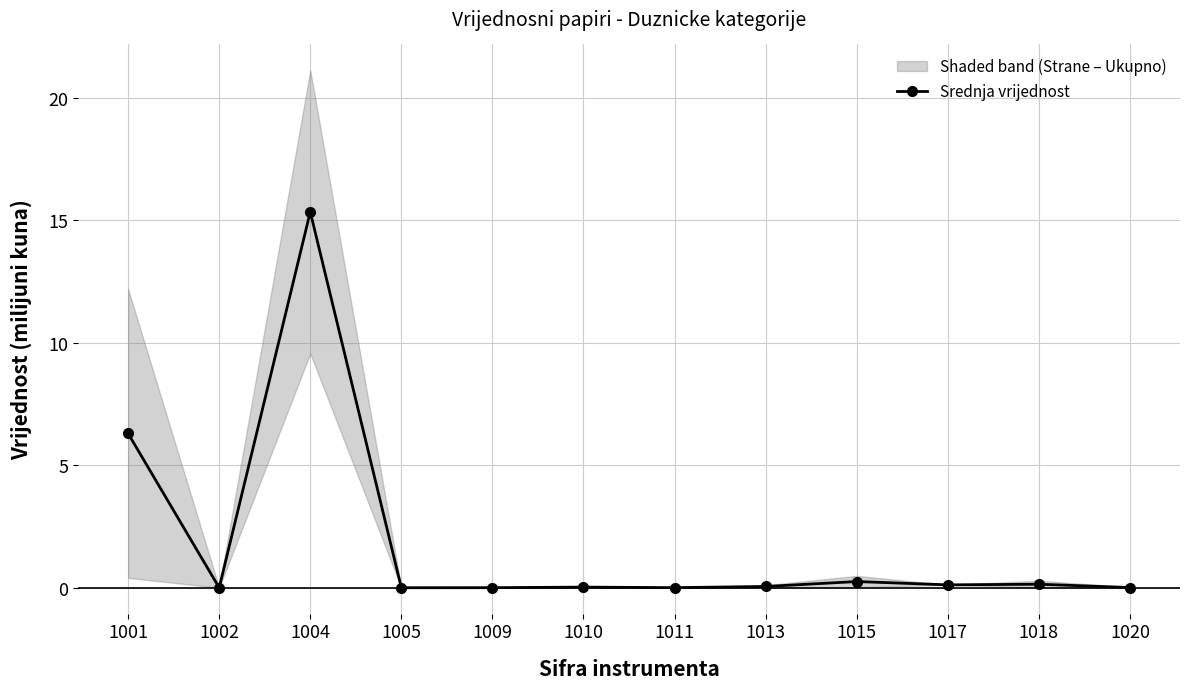

Reading right to left, what are all the values shown in this chart?

1020=0.0	1018=0.1	1017=0.1	1015=0.3	1013=0.1	1011=0.0	1010=0.0	1009=0.0	1005=0.0	1004=15.3	1002=0.0	1001=6.3